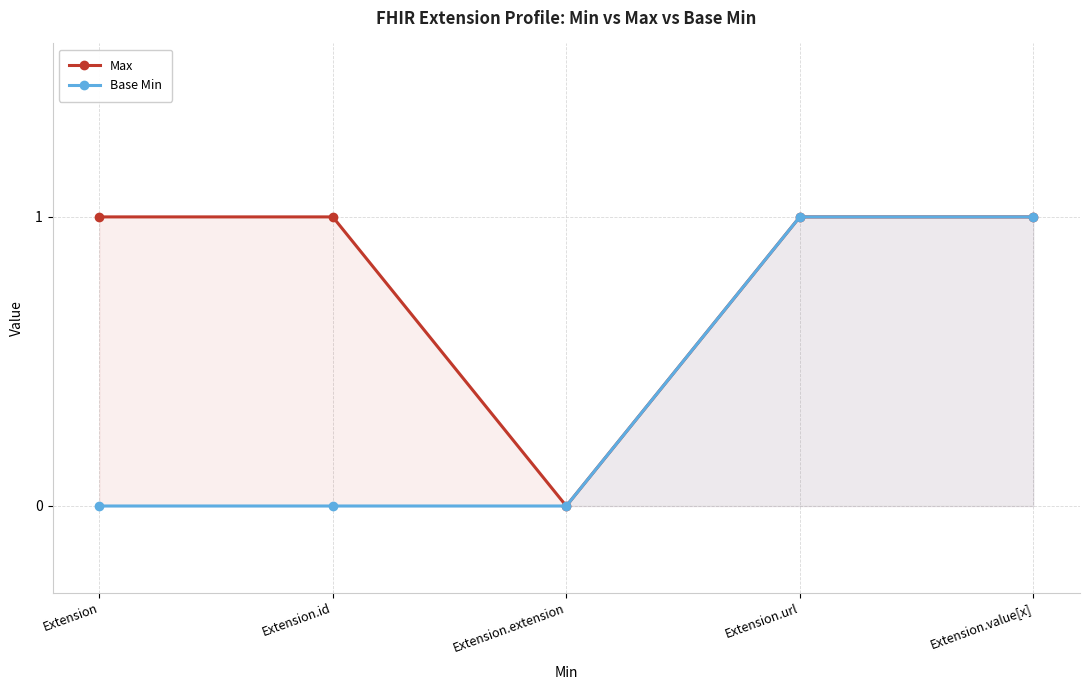

Reading left to right, what are all the values shown in this chart?

Max: 1	1	0	1	1
Base Min: 0	0	0	1	1